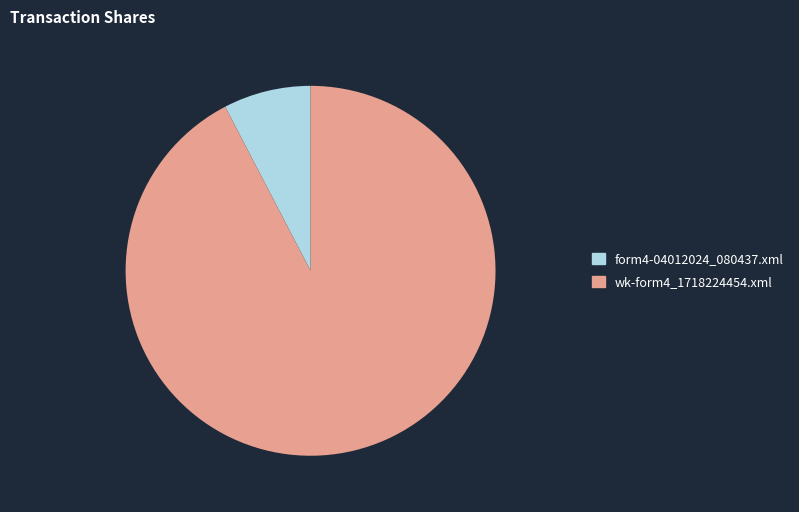

Do wk-form4_1718224454.xml and form4-04012024_080437.xml together represent more than half of the pie?

Yes